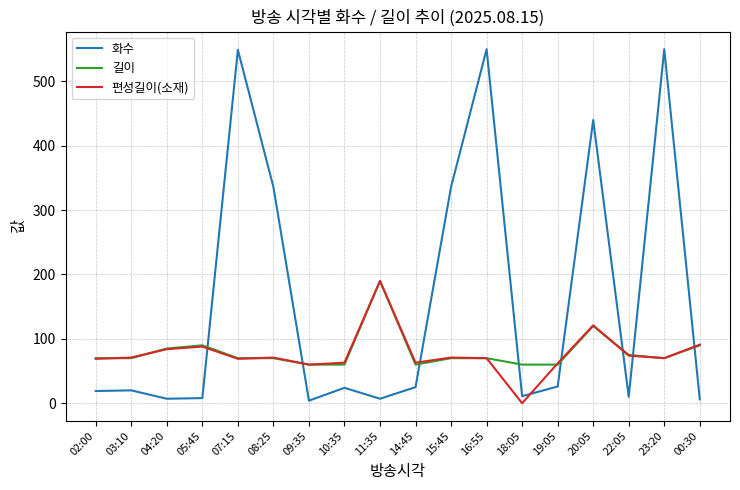

What is the greatest value displayed?

550